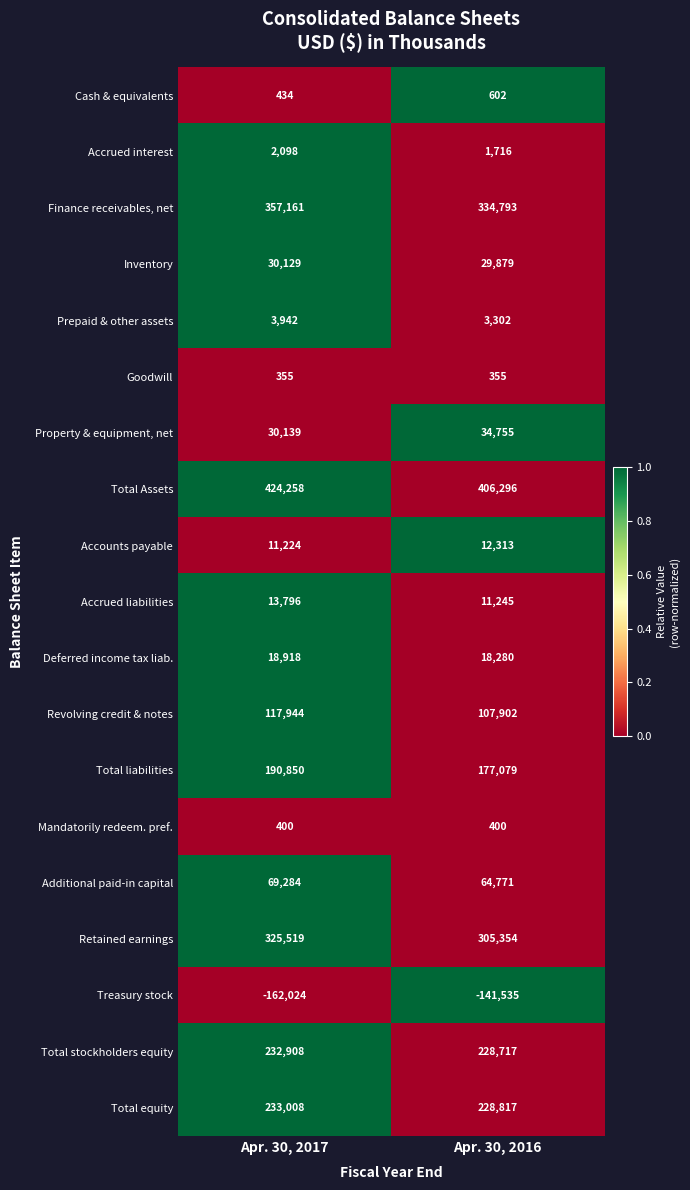

What is the approximate value of Accounts payable at Apr. 30, 2016?

12313